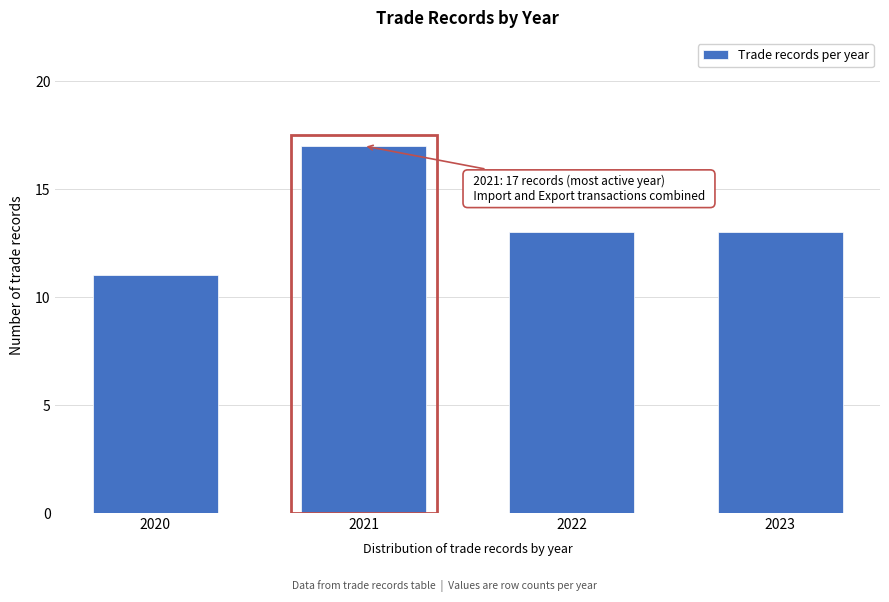

Reading left to right, transcribe all the data shown in this chart.

2020=11	2021=17	2022=13	2023=13